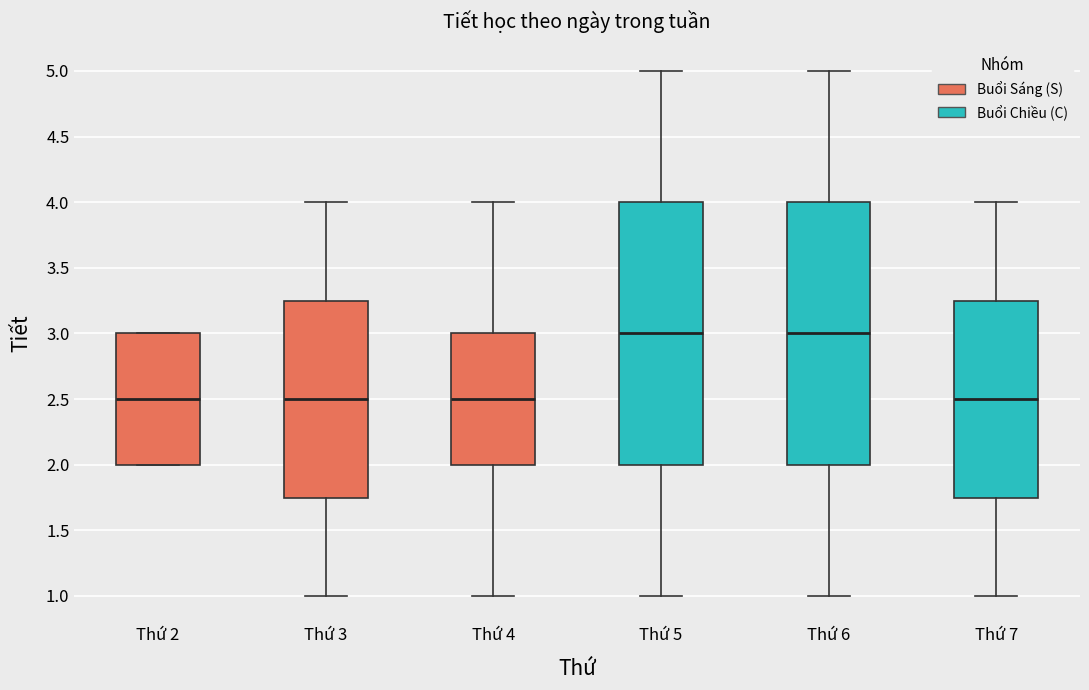

Reading left to right, transcribe this box plot: for each box, give where its median line is, the range the box spans, and where its two whiskers end, as read against the y-axis. The values are not printed on the chart, so give them approximately, as read against the axis.

Thứ 2: median 2.50, box 2.00 to 3.00, whiskers 2.00 to 3.00
Thứ 3: median 2.50, box 1.75 to 3.25, whiskers 1.00 to 4.00
Thứ 4: median 2.50, box 2.00 to 3.00, whiskers 1.00 to 4.00
Thứ 5: median 3.00, box 2.00 to 4.00, whiskers 1.00 to 5.00
Thứ 6: median 3.00, box 2.00 to 4.00, whiskers 1.00 to 5.00
Thứ 7: median 2.50, box 1.75 to 3.25, whiskers 1.00 to 4.00